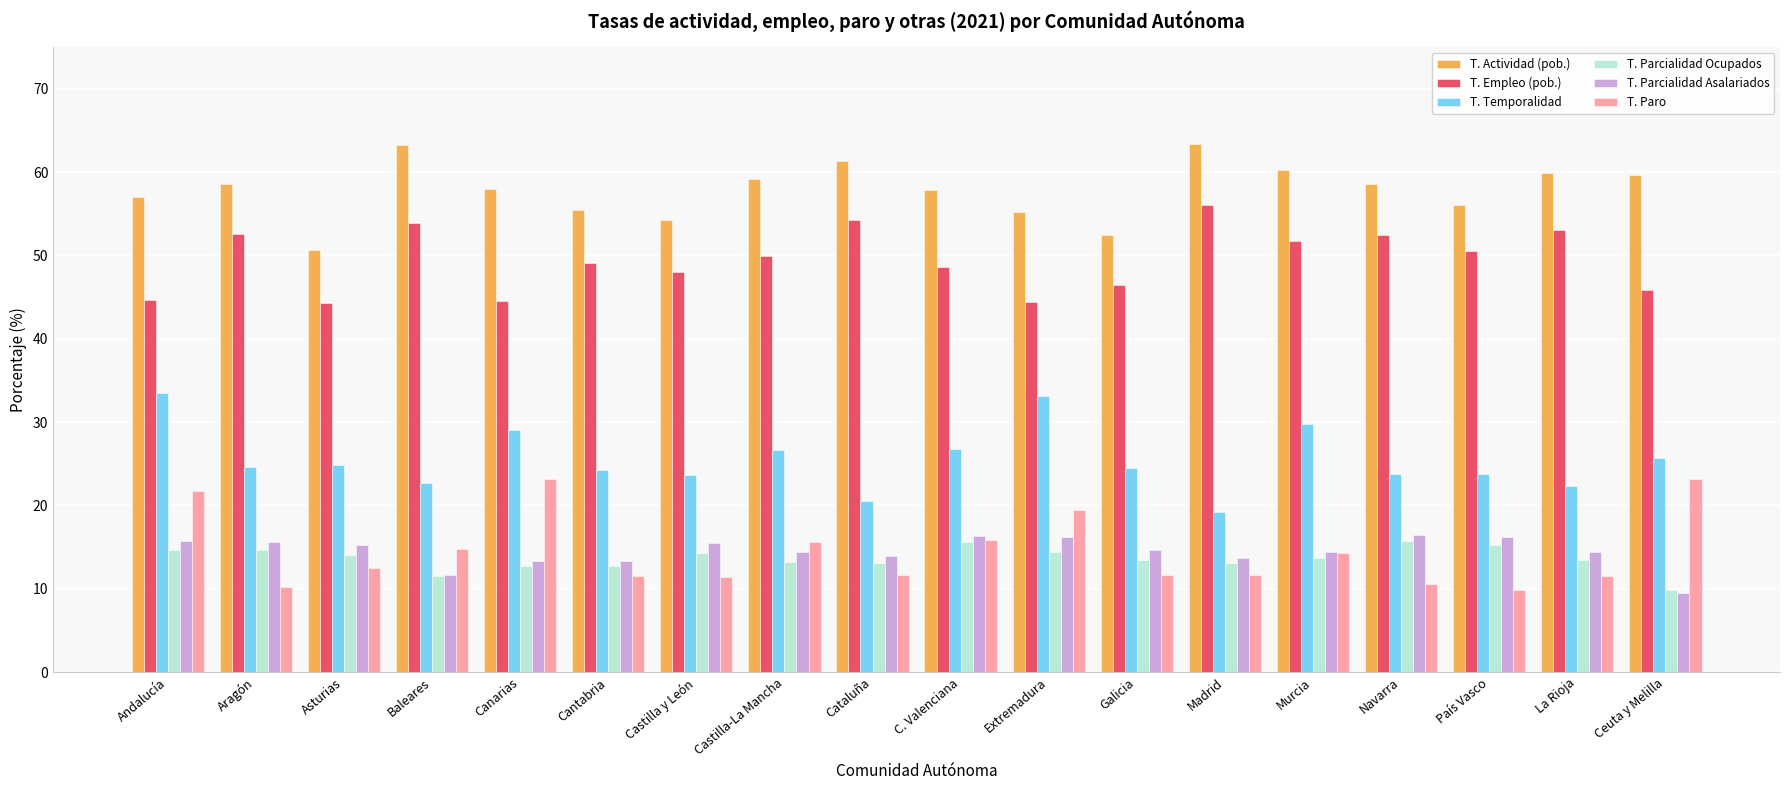

Is it true that T. Parcialidad Asalariados equals 15.7 at Andalucía?

True